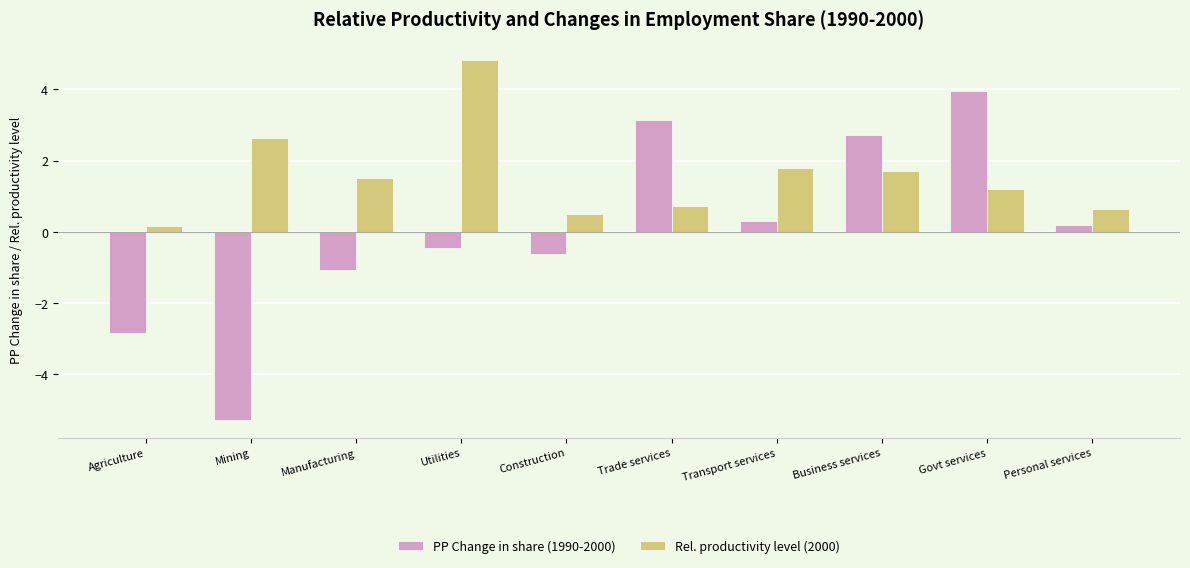

What is the greatest value displayed?

4.8